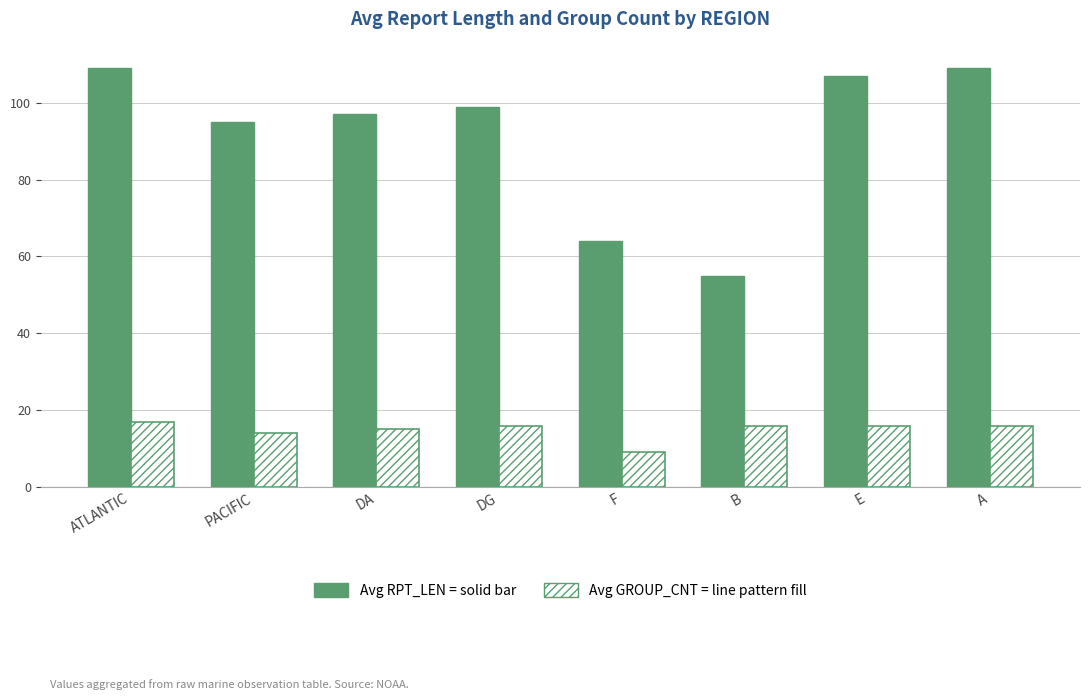

What is the total value across all series at B?

71